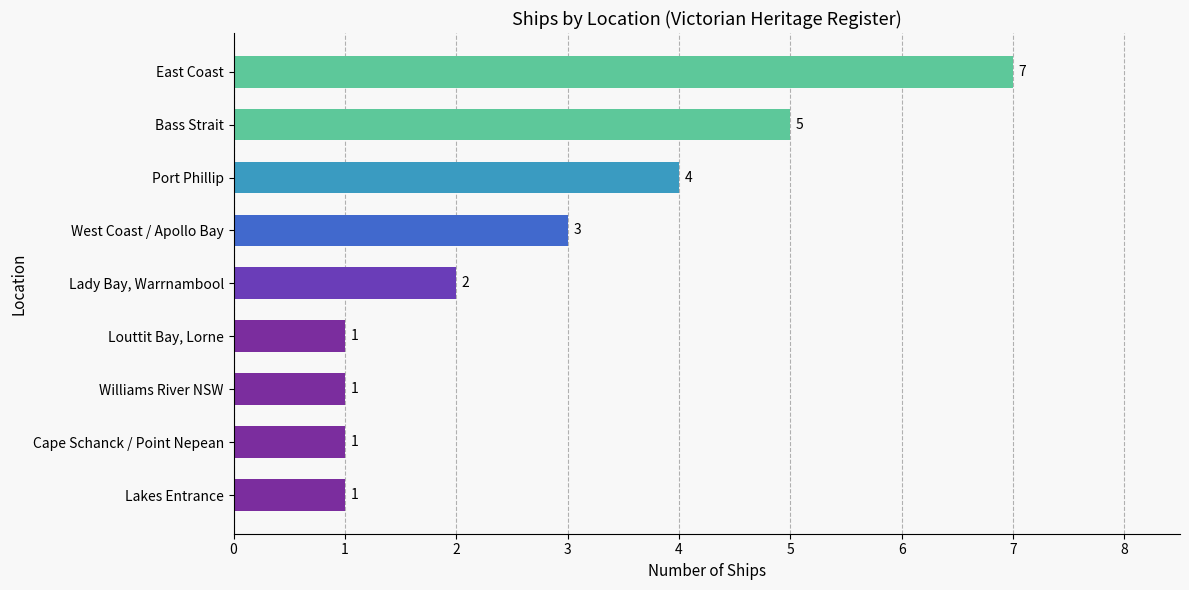

Reading top to bottom, list all the values displayed in this chart.

East Coast=7	Bass Strait=5	Port Phillip=4	West Coast / Apollo Bay=3	Lady Bay, Warrnambool=2	Louttit Bay, Lorne=1	Williams River NSW=1	Cape Schanck / Point Nepean=1	Lakes Entrance=1